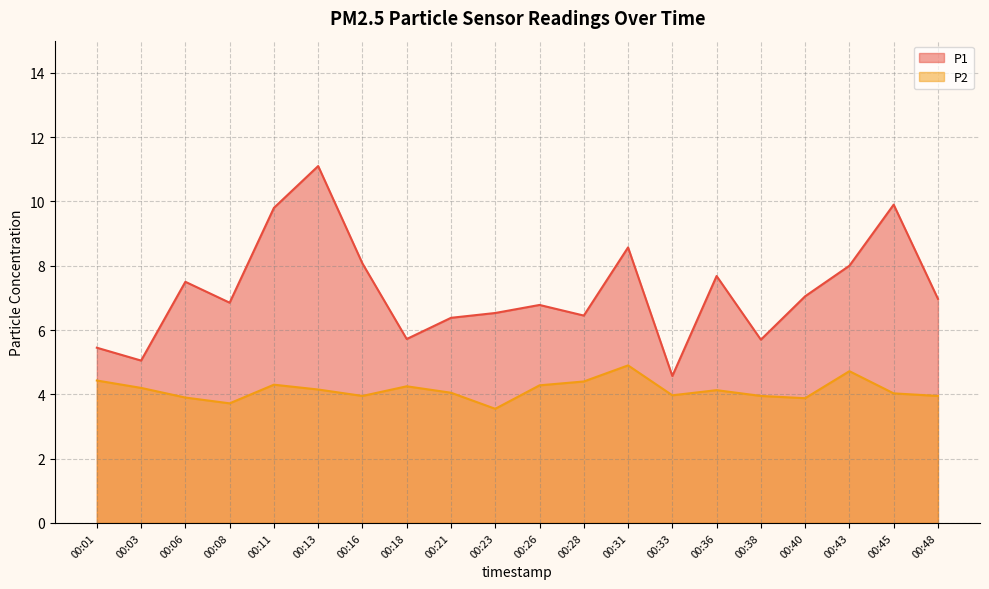

List the series in order of their overall mean, highest first.

P1, P2